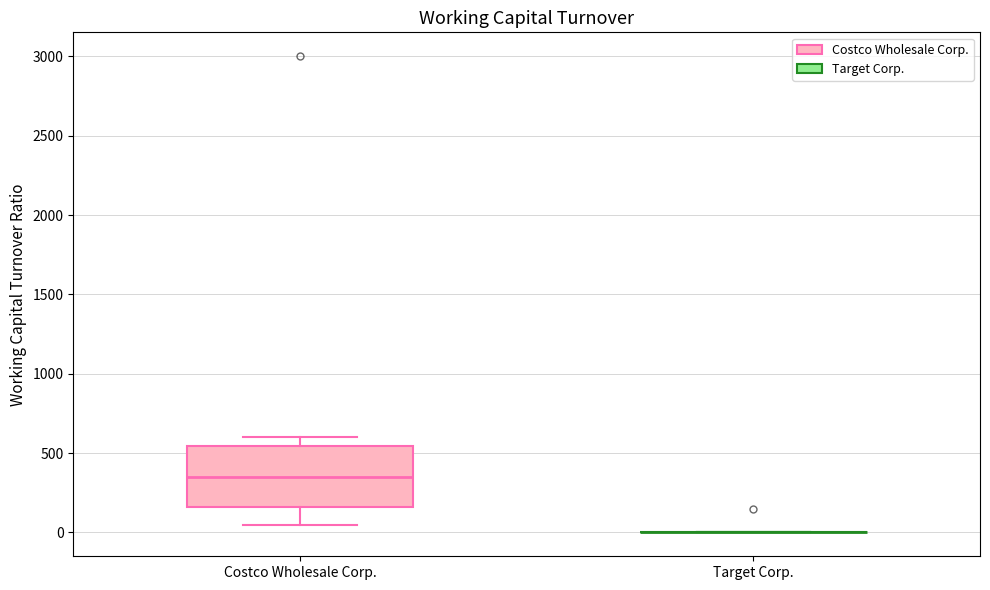

Reading left to right, transcribe this box plot: for each box, give where its median line is, the range the box spans, and where its two whiskers end, as read against the y-axis. The values are not printed on the chart, so give them approximately, as read against the axis.

Costco Wholesale Corp.: median 350, box 150 to 550, whiskers 50 to 600
Target Corp.: box collapsed to a line at 0, whiskers 0 to 0